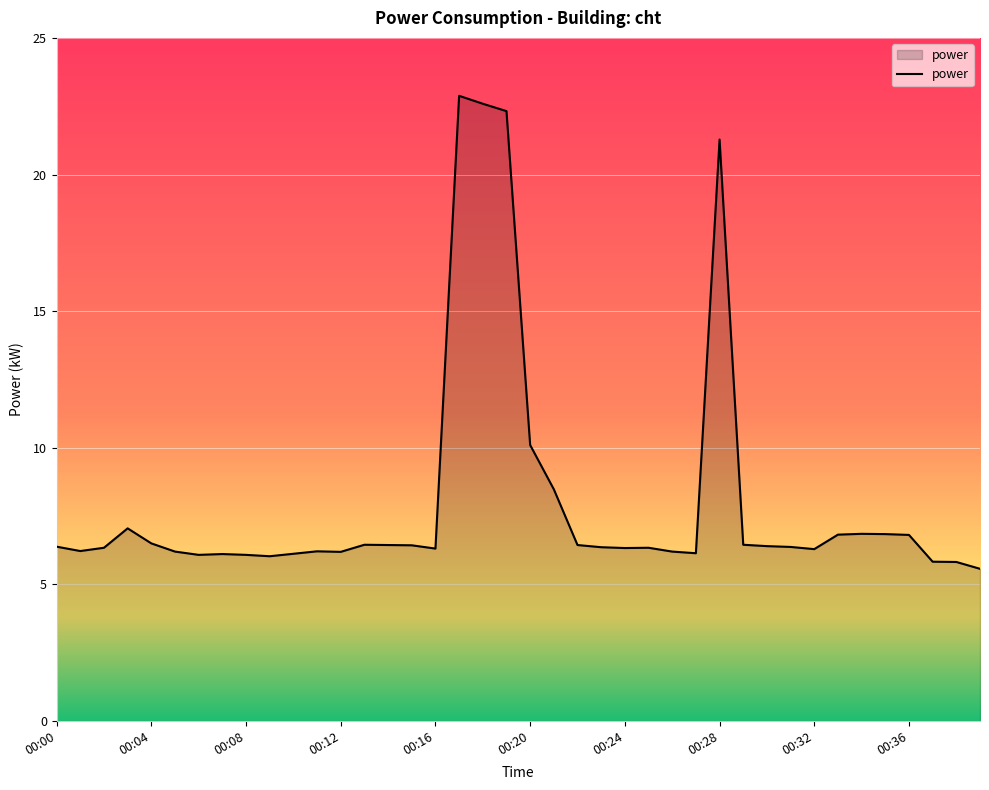

What is the greatest value displayed?

22.9